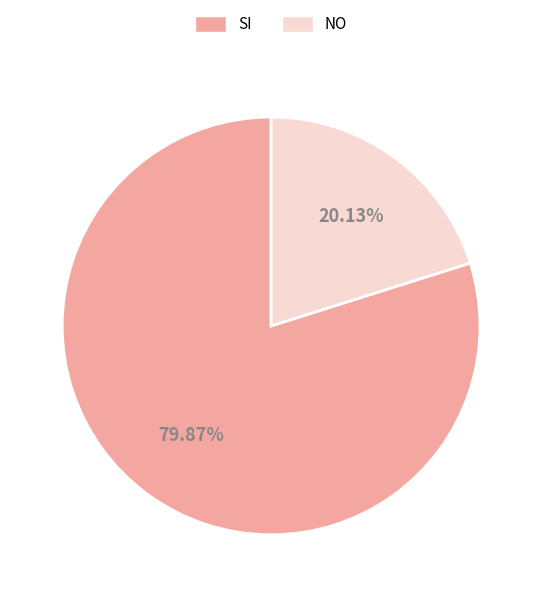

To the nearest percent, what is the difference between the NO and SI slice percentages?

60%